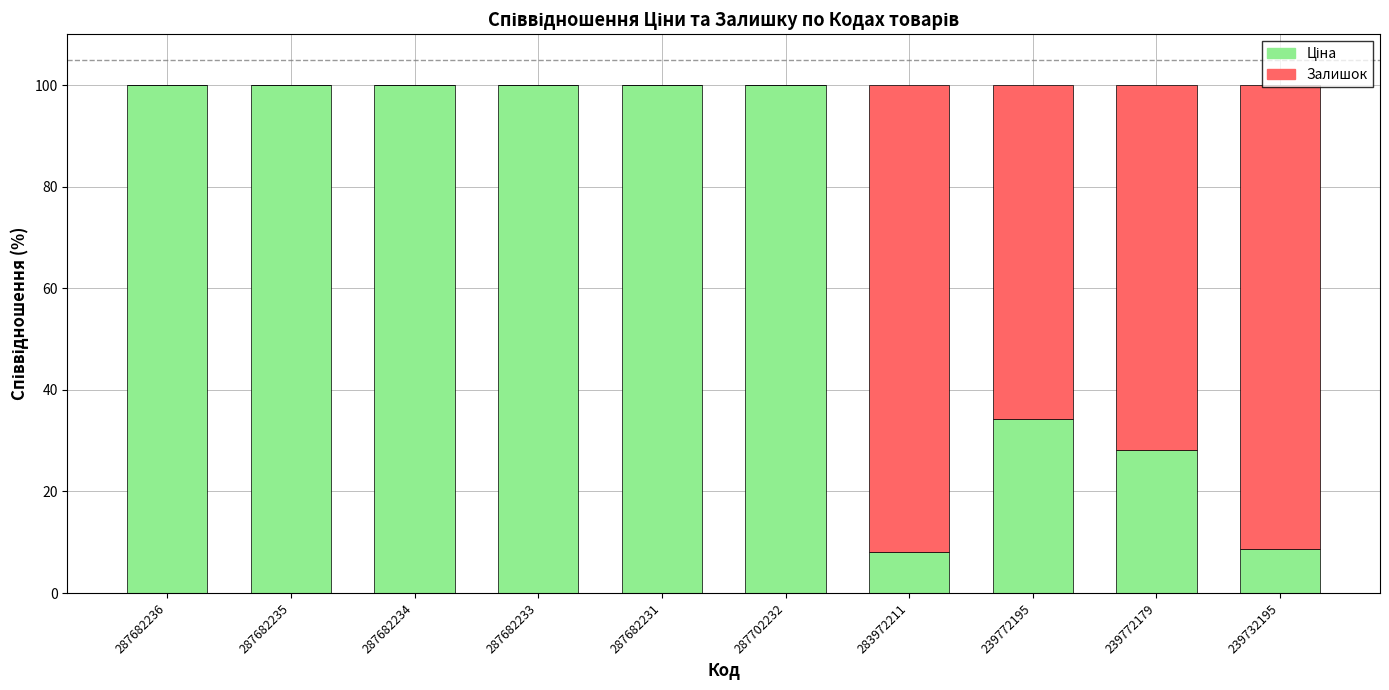

What is the total value across all series at 287682234?

100.0